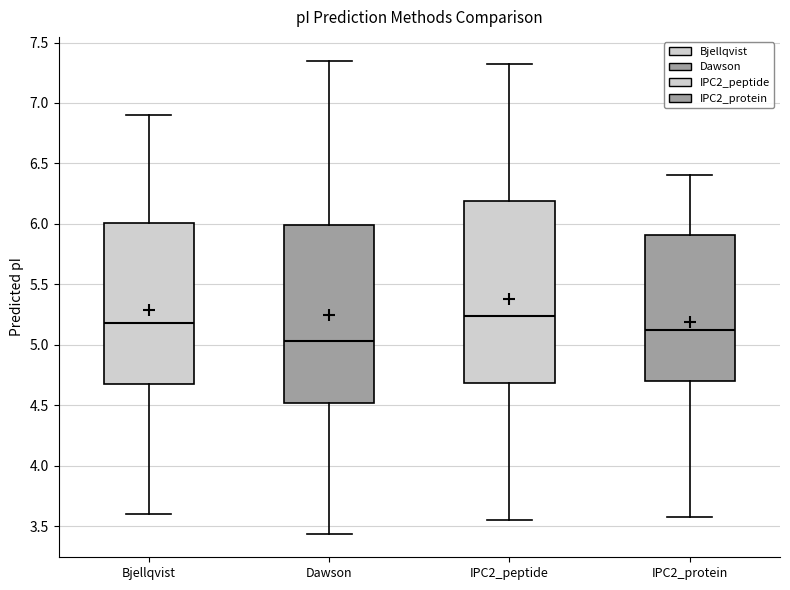

Reading left to right, transcribe this box plot: for each box, give where its median line is, the range the box spans, and where its two whiskers end, as read against the y-axis. The values are not printed on the chart, so give them approximately, as read against the axis.

Bjellqvist: median 5.20, box 4.65 to 6.00, whiskers 3.60 to 6.90
Dawson: median 5.05, box 4.50 to 6.00, whiskers 3.45 to 7.35
IPC2_peptide: median 5.25, box 4.70 to 6.20, whiskers 3.55 to 7.30
IPC2_protein: median 5.10, box 4.70 to 5.90, whiskers 3.60 to 6.40